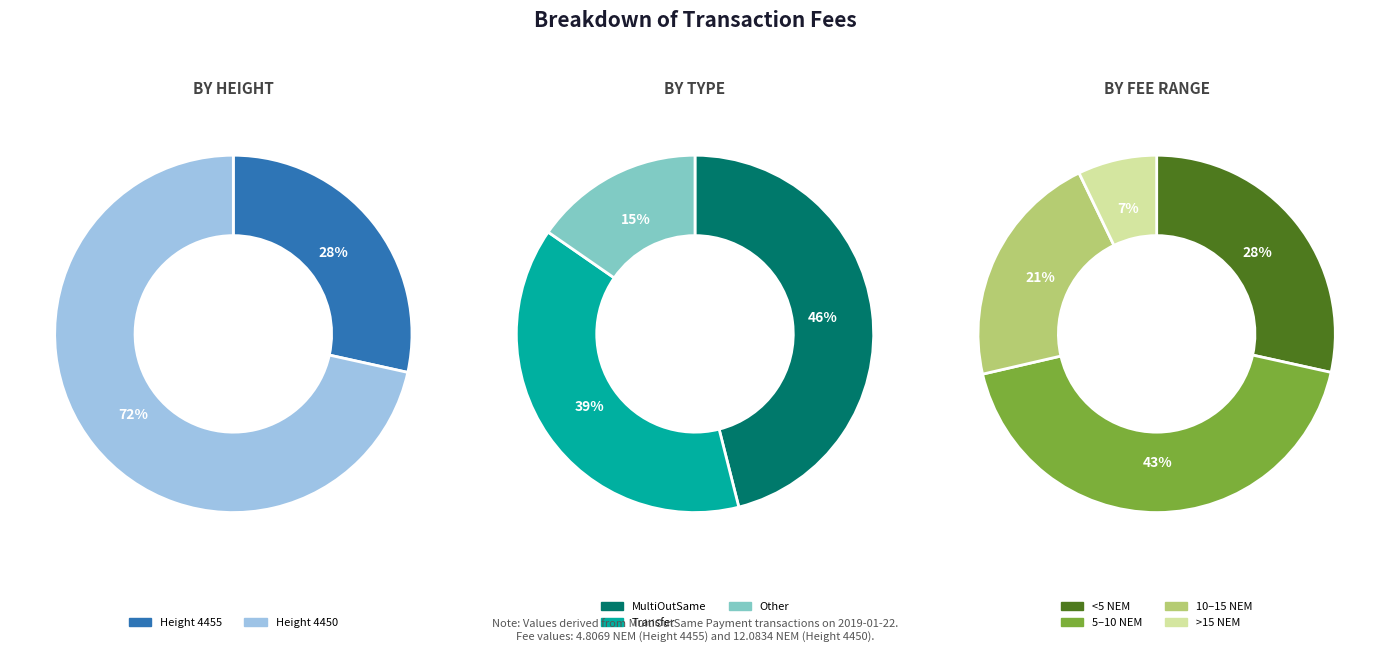

To the nearest percent, what is the average slice percentage?

50%